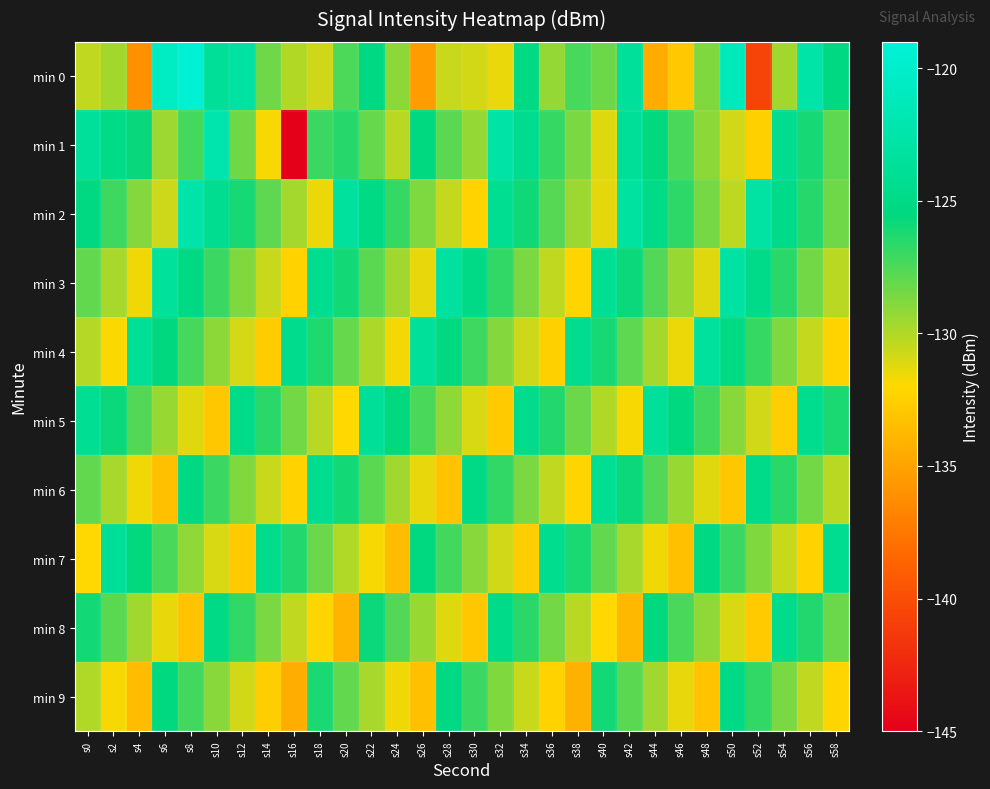

Which series has the largest range (max minus min)?

min 1